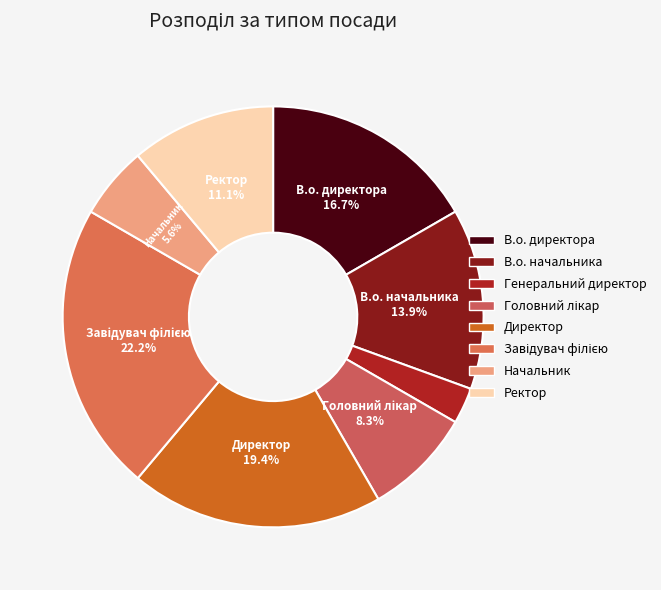

Rank the categories by value from lowest to highest.

Генеральний директор, Начальник, Головний лікар, Ректор, В.о. начальника, В.о. директора, Директор, Завідувач філією